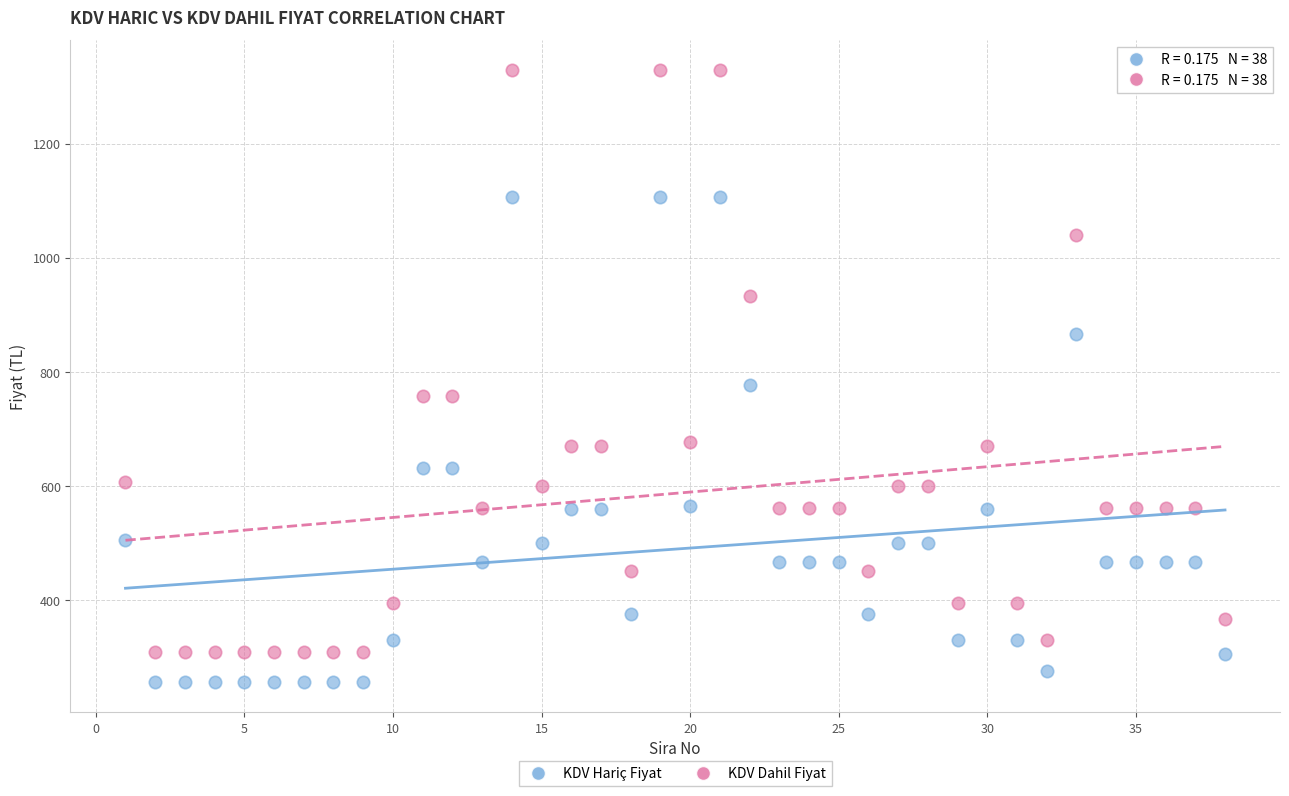

Across all data points, what is the range of Y values (max minus min)?

1071.9